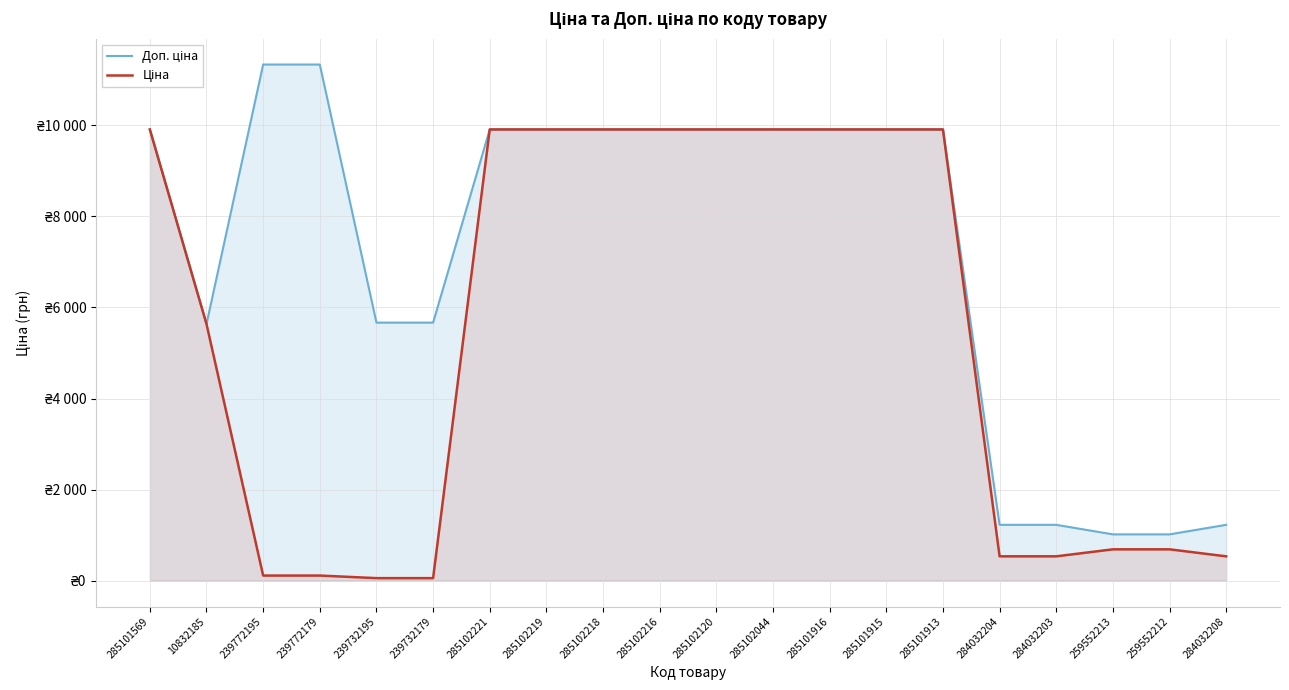

Rank the categories by Ціна value from lowest to highest.

239732195, 239732179, 239772195, 239772179, 284032204, 284032203, 284032208, 259552213, 259552212, 10832185, 285101569, 285102221, 285102219, 285102218, 285102216, 285102120, 285102044, 285101916, 285101915, 285101913